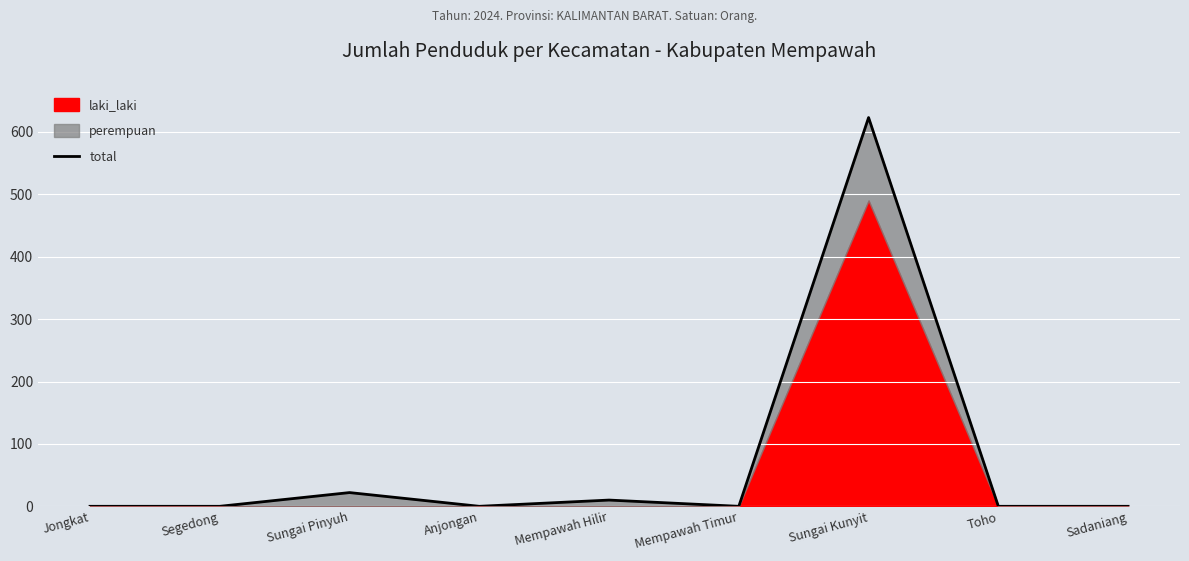

Approximately how many times larger is the value at Mempawah Hilir compared to Sungai Pinyuh?

0.5